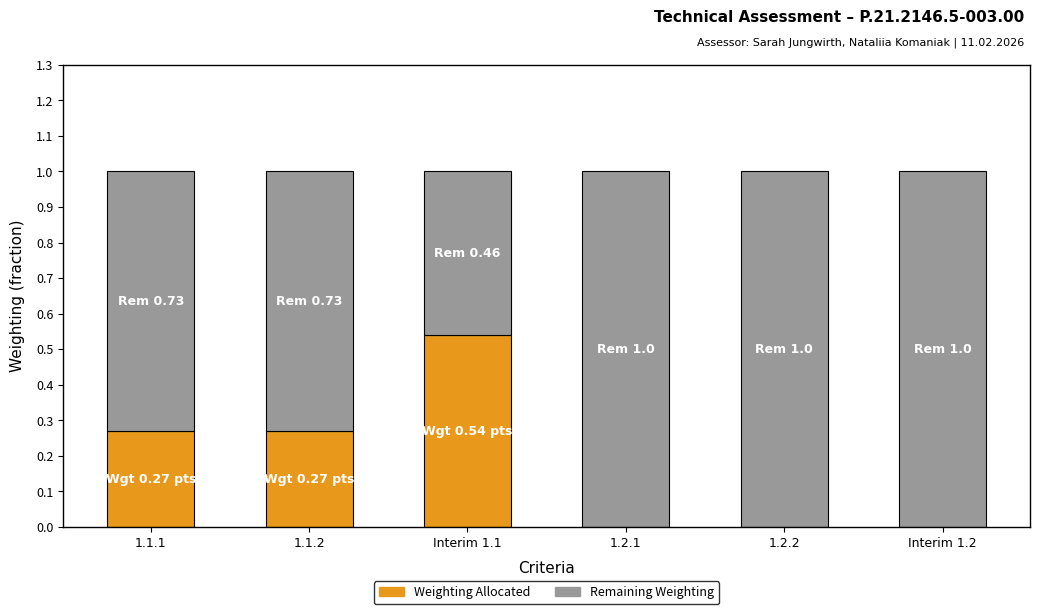

What is the total value across all series at 1.2.2?

1.0